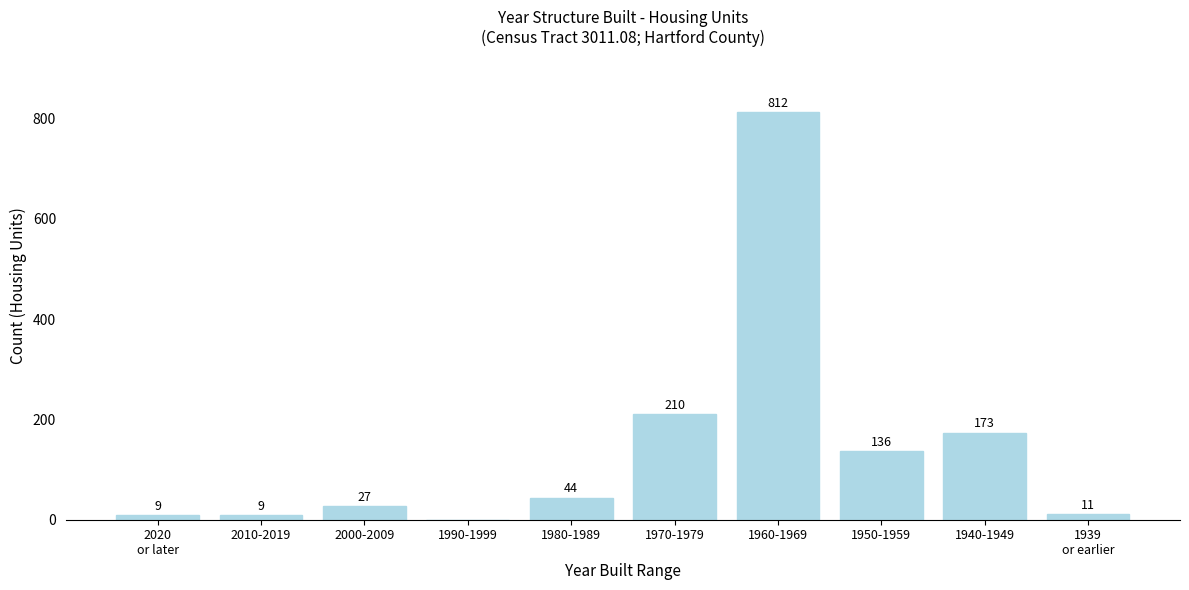

True or false: the data shows 292 at 1990-1999.

False